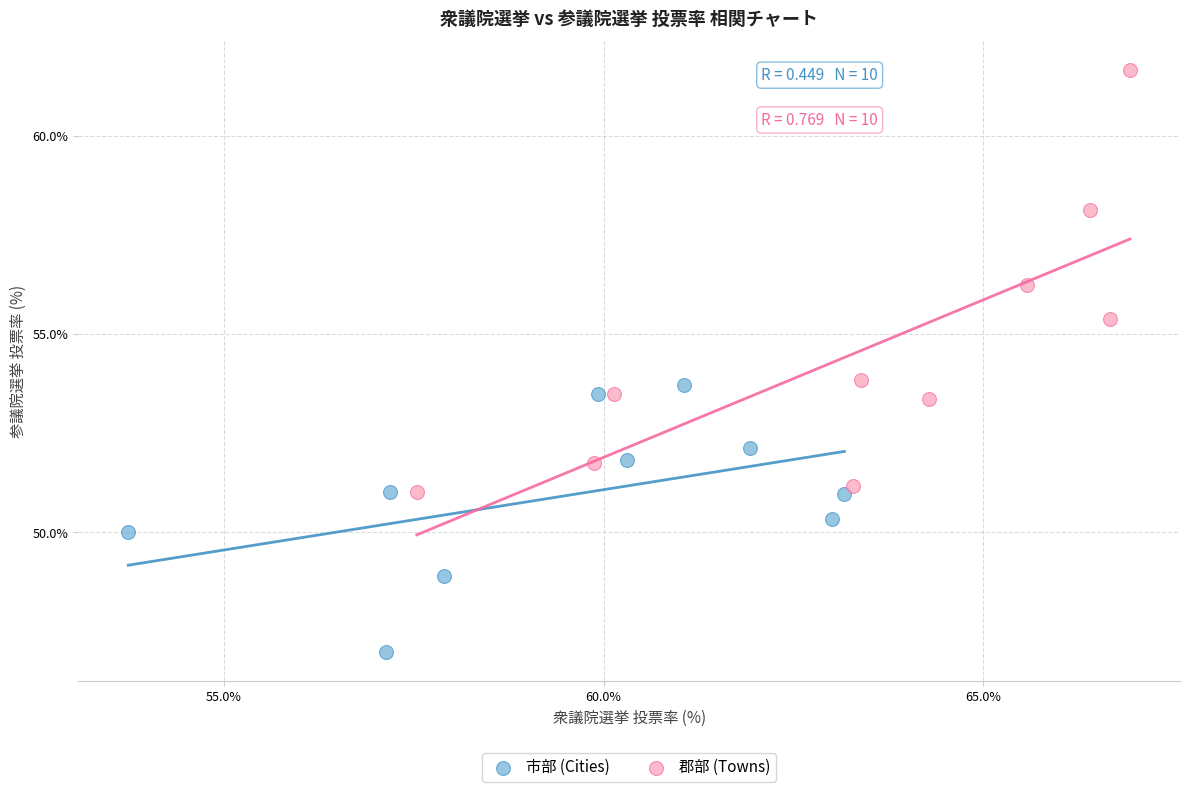

Which series has the widest spread of Y values?

郡部 (Towns)